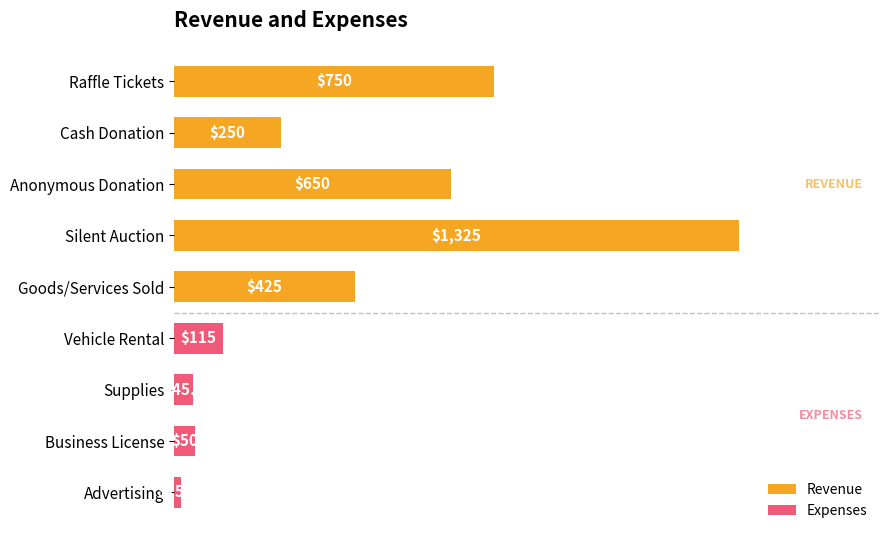

How many distinct data groups are displayed?

1